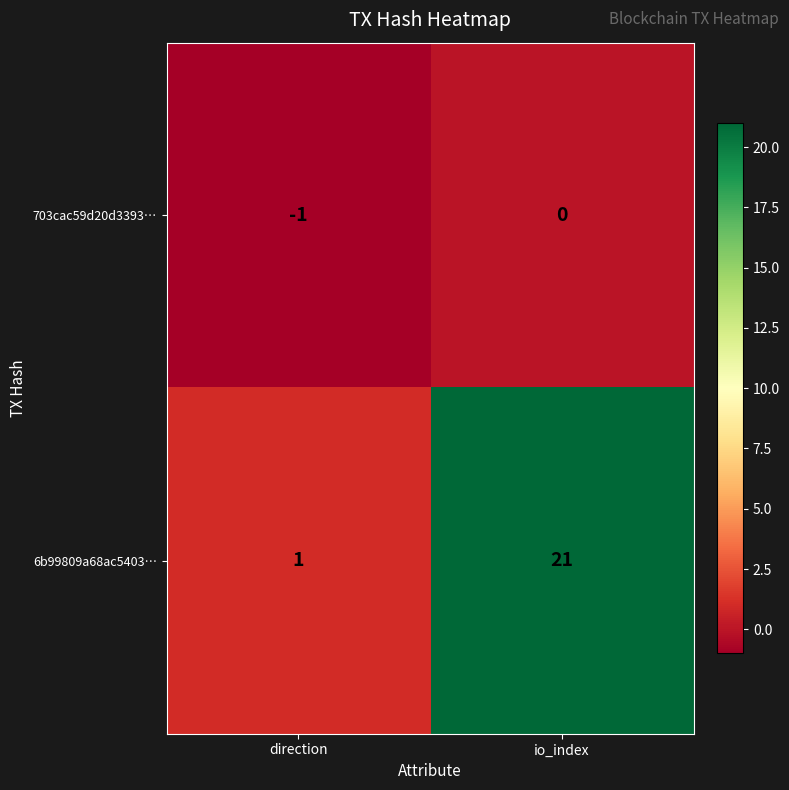

Which series has the widest spread of values?

6b99809a68ac5403…